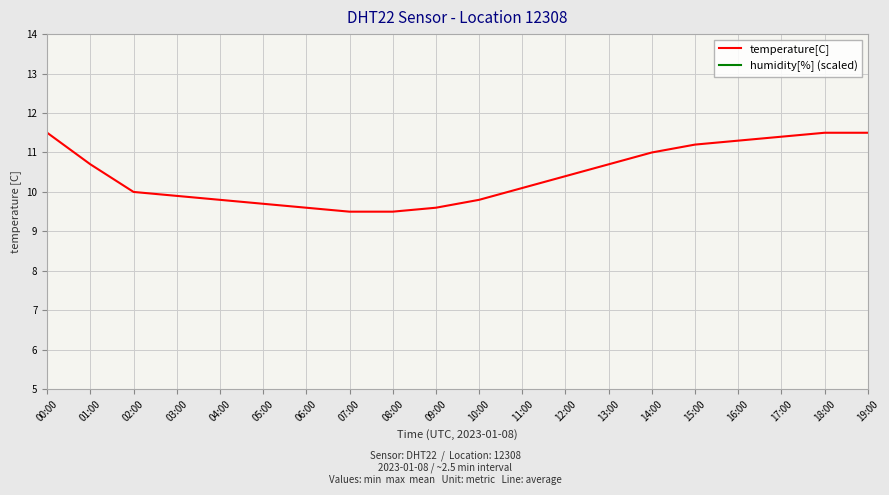

Which category has the lowest value in the humidity[%] (scaled) series?

00:00